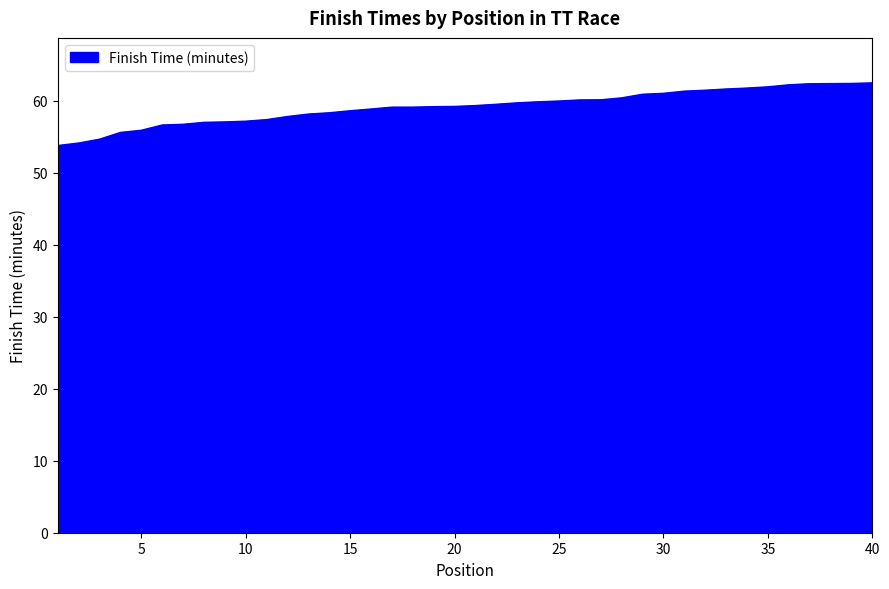

What is the difference between the maximum and minimum values?

8.7